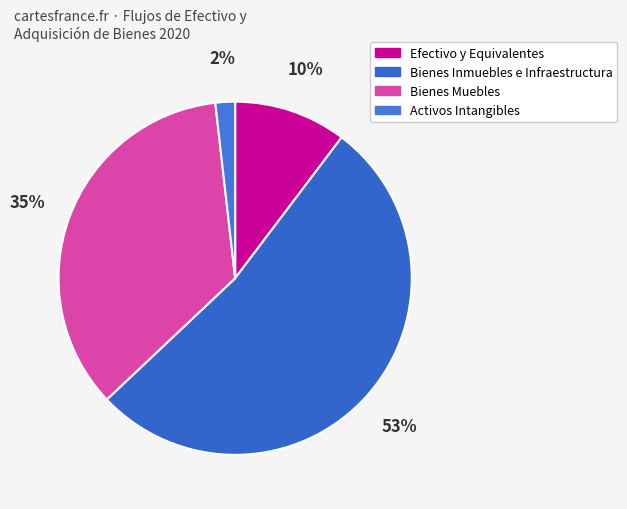

To the nearest percent, what portion does Activos Intangibles represent?

2%